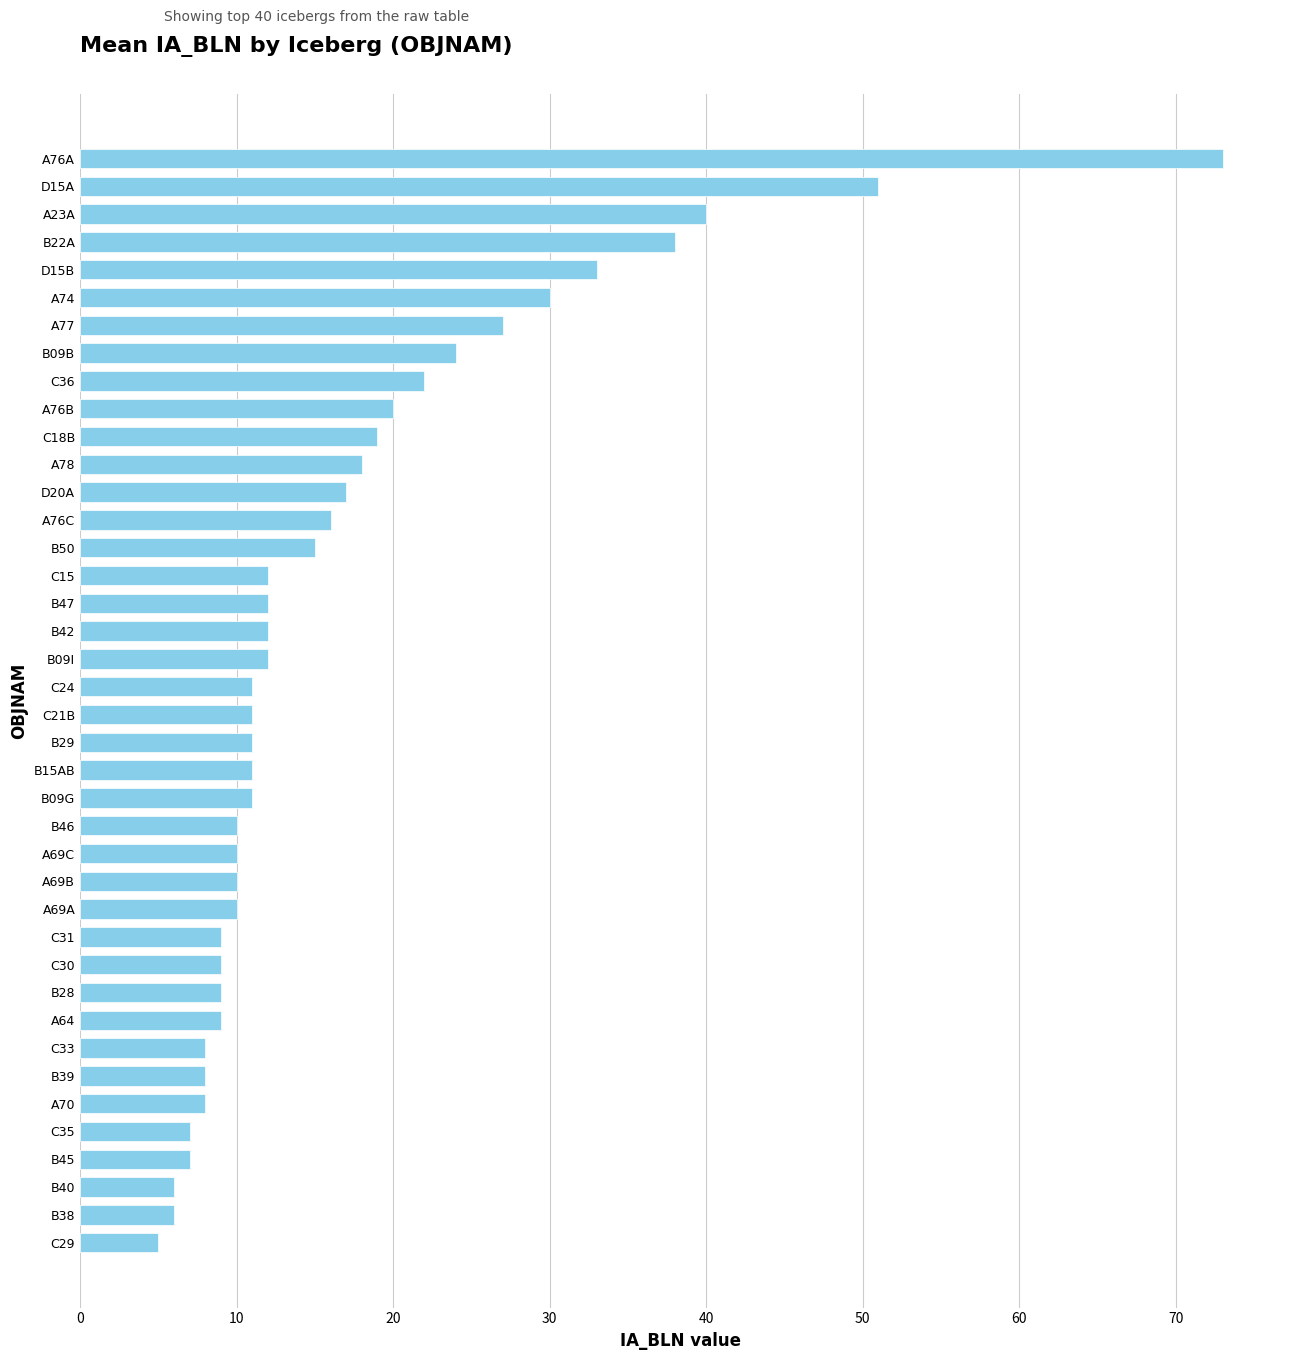

At which category does the chart reach its peak across all series?

A76A